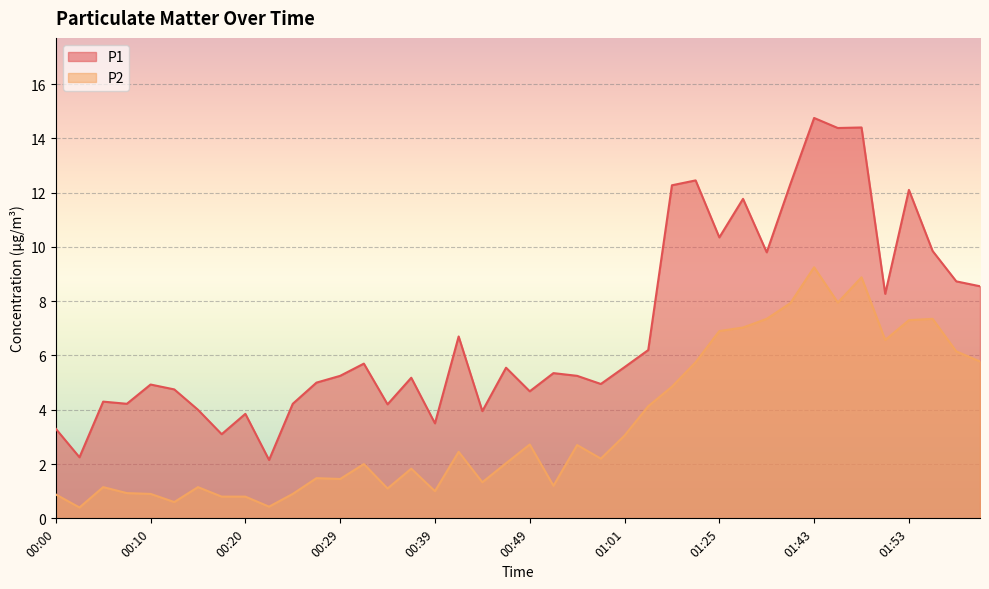

At 00:07, list the series in order from smallest to largest.

P2, P1